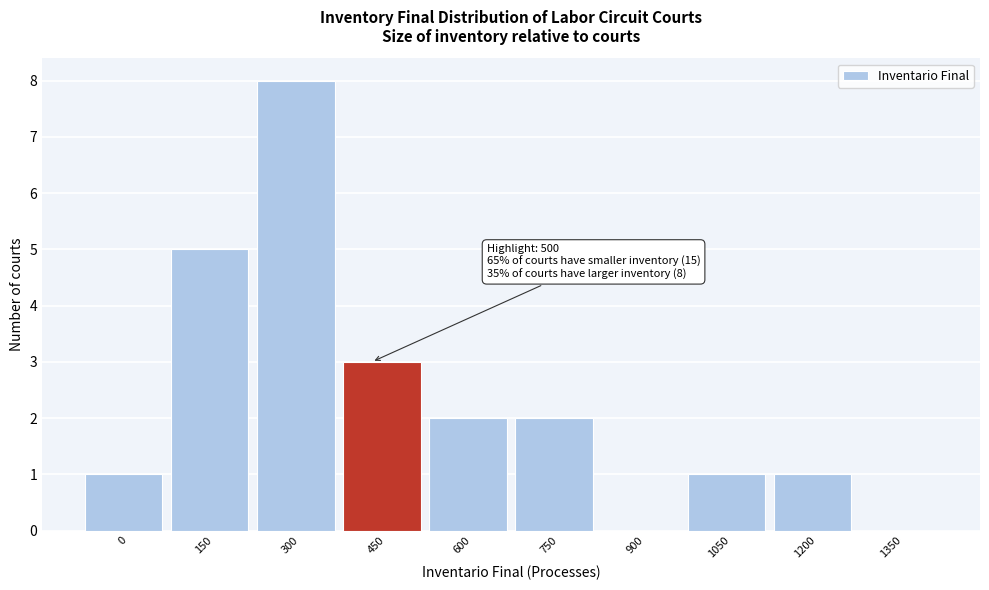

Reading left to right, extract all data points from this chart.

0=1	150=5	300=8	450=3	600=2	750=2	900=0	1050=1	1200=1	1350=0